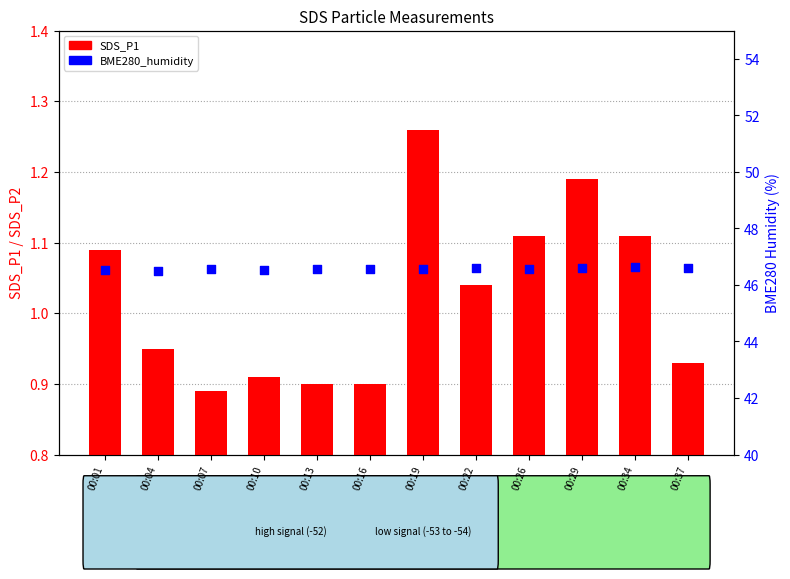

Is the value of SDS_P1 at 00:26 greater than the value of BME280_humidity at 00:29?

No